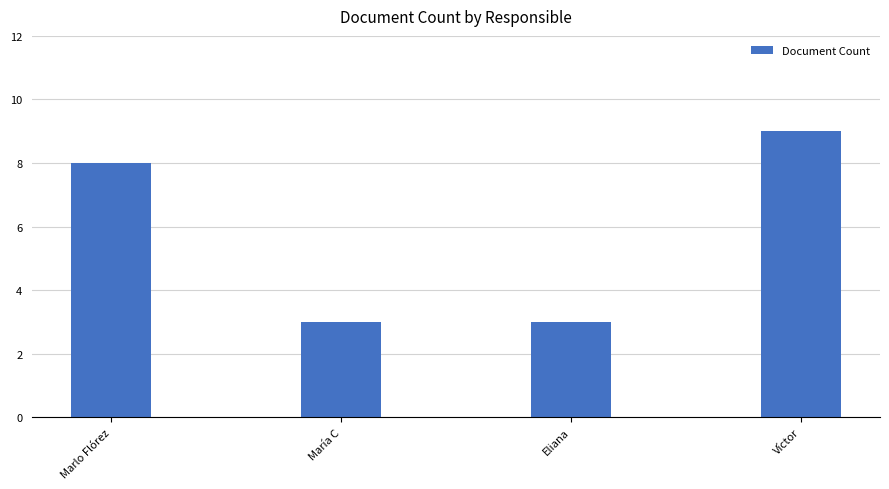

Which label corresponds to the largest value in the chart?

Víctor